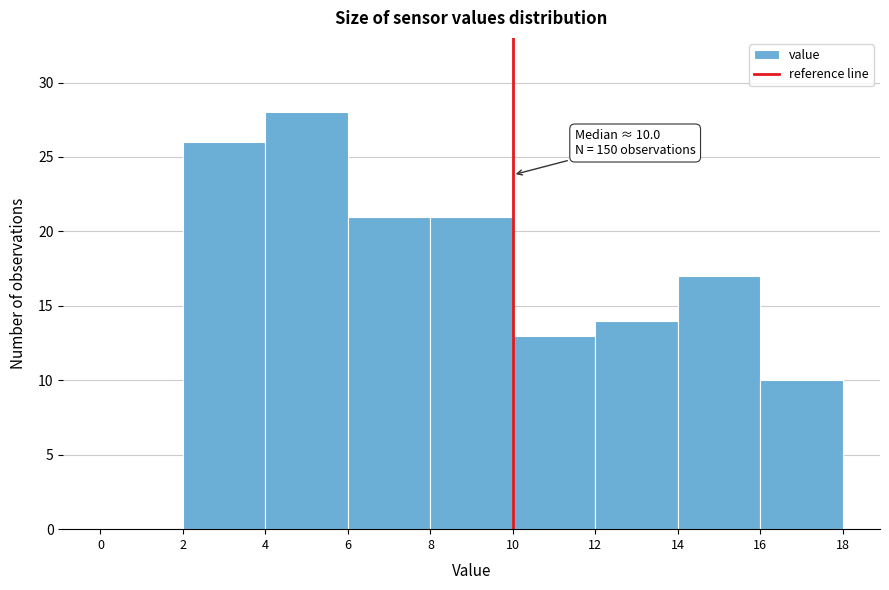

Which range on the x-axis has the tallest bar?

4 to 6